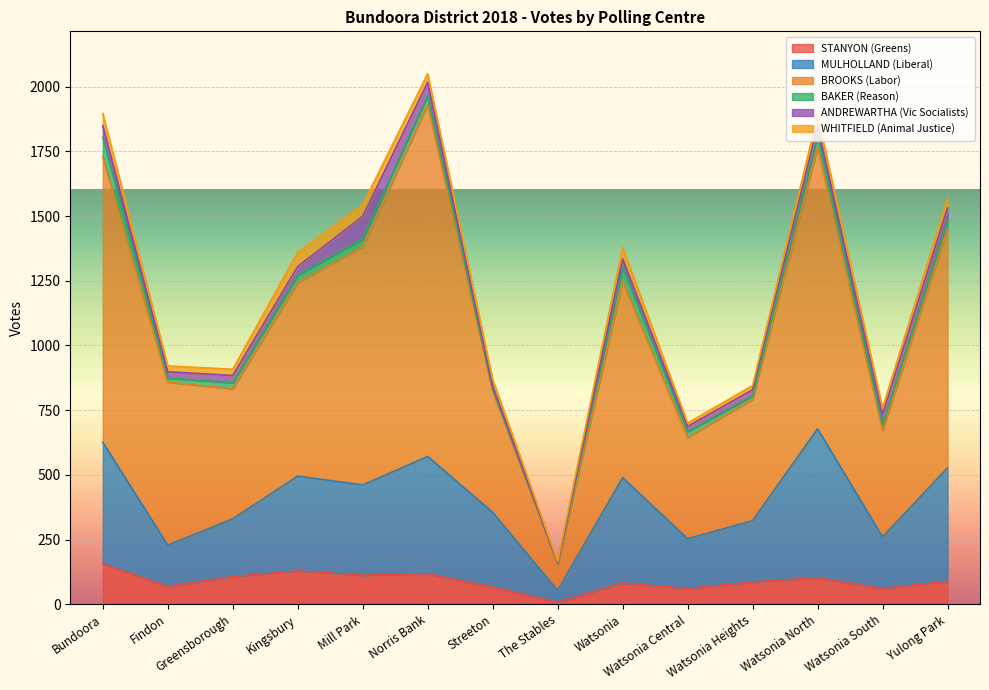

Does the chart display data point markers on the line(s)?

No